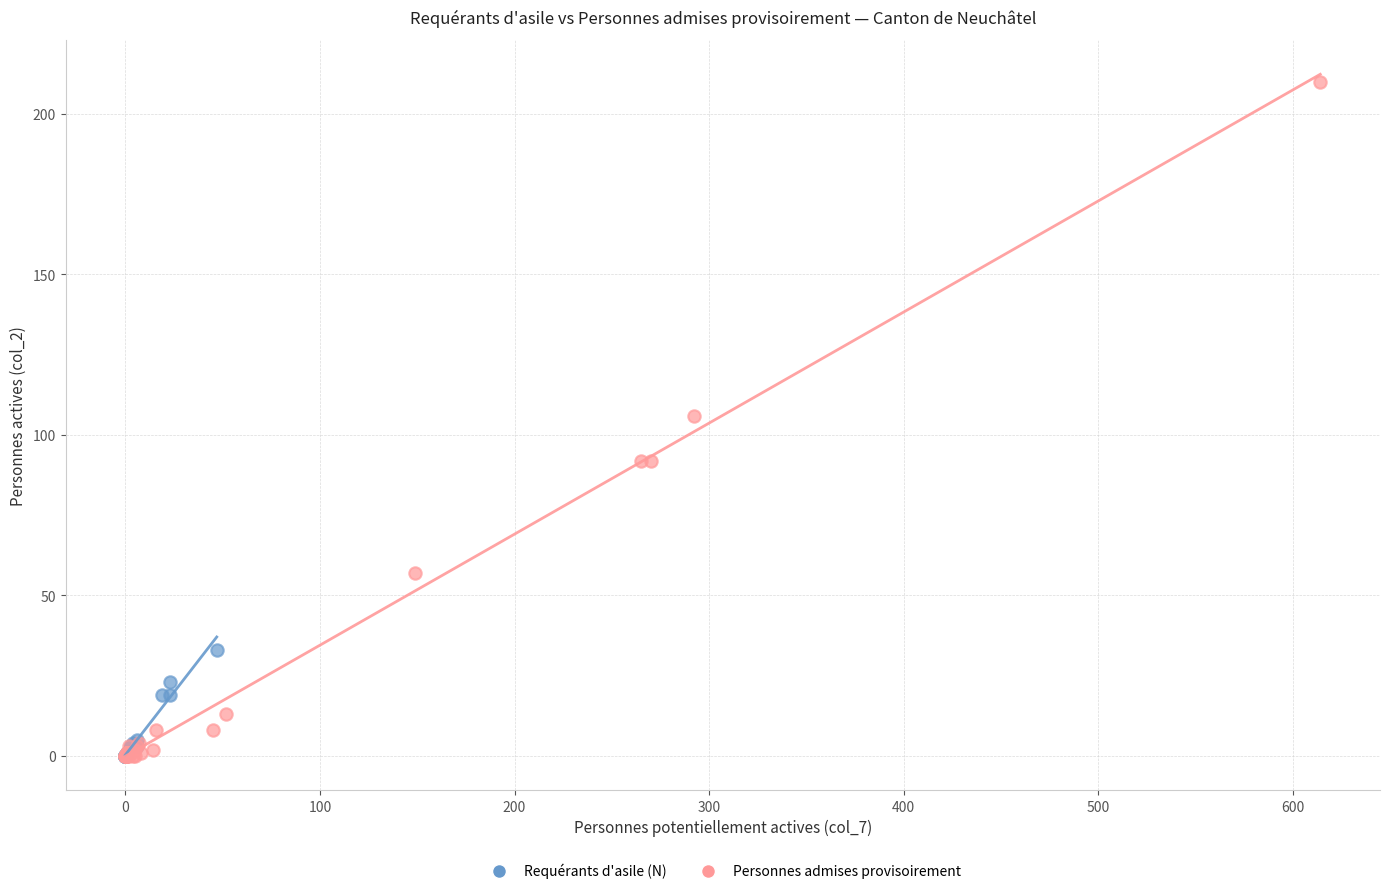

Which series has the widest spread of Y values?

Personnes admises provisoirement